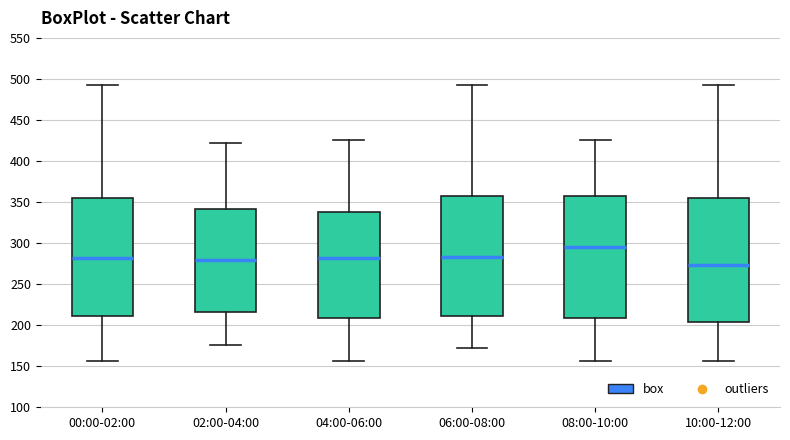

Where does the upper whisker of the box for 00:00-02:00 end on the y-axis? The values are not printed on the chart, so give them approximately, as read against the axis.

490